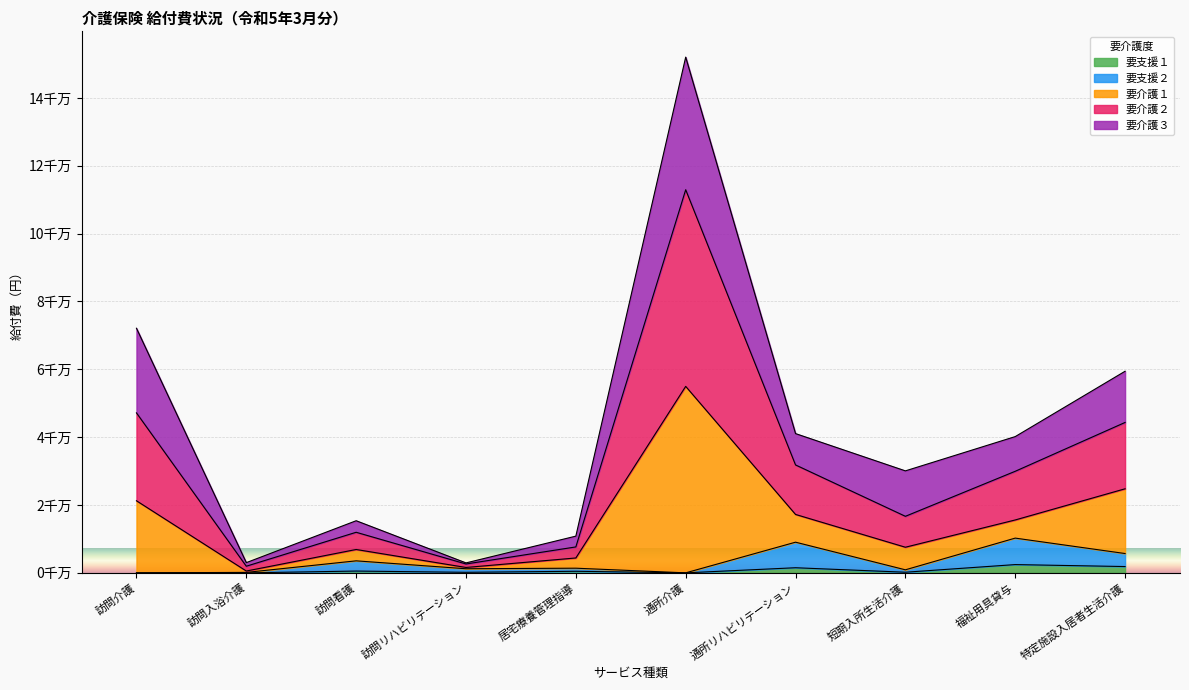

What is the greatest value displayed?

152037706